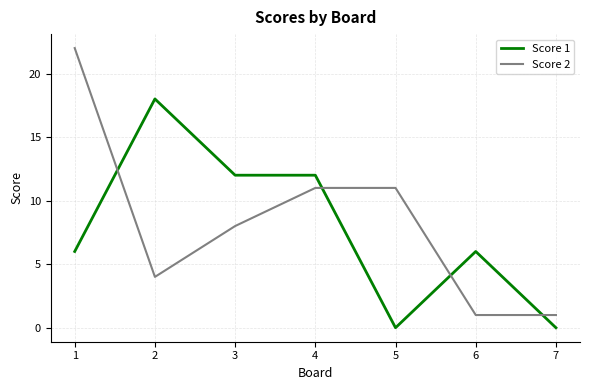

Count the number of data series in this chart.

2